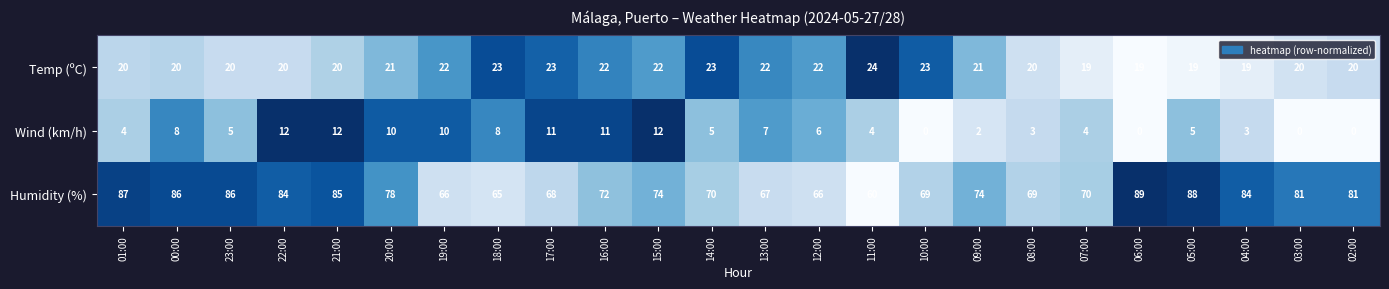

Which category has the highest value across all series?

06:00